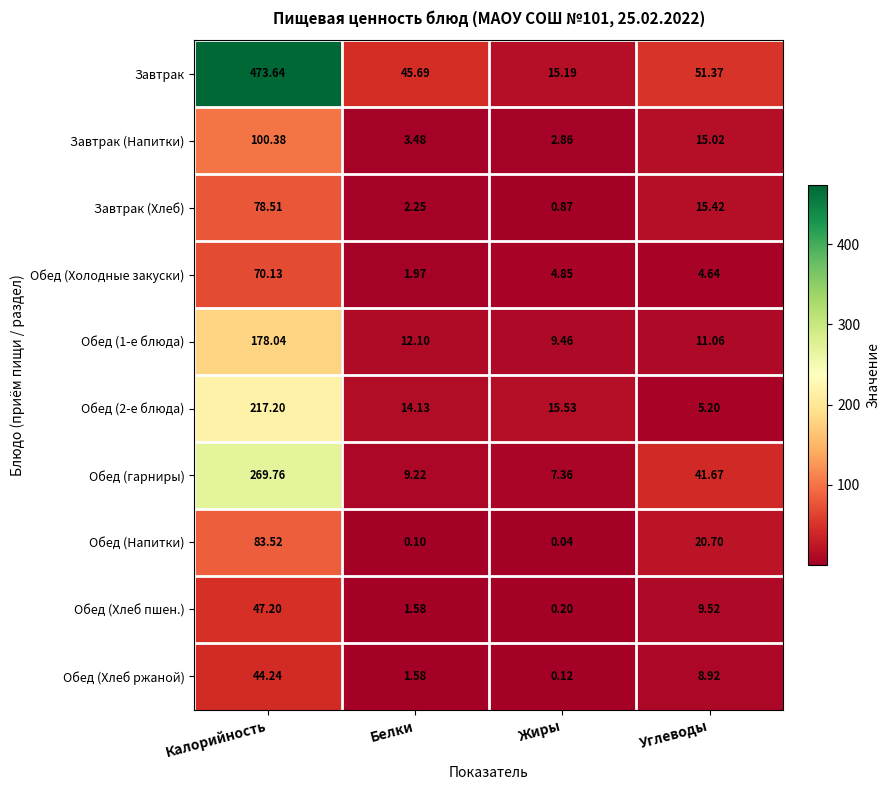

At which label is Завтрак (Напитки) closest to 51?

Углеводы